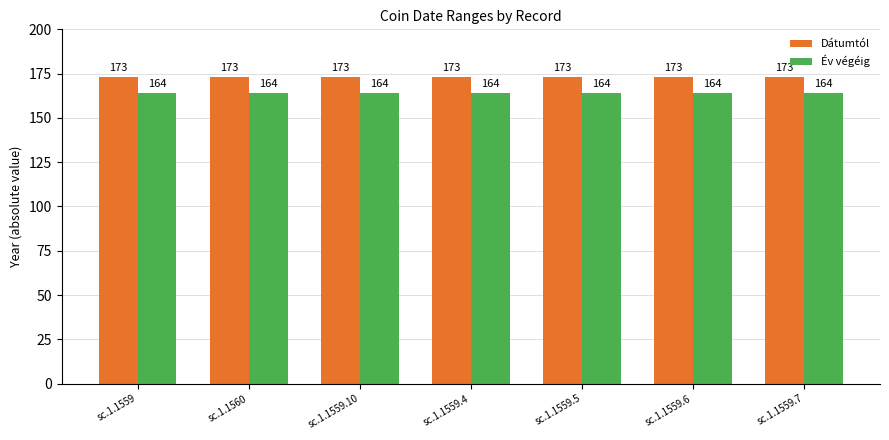

Rank the series at sc.1.1559.10 from lowest to highest value.

Év végéig, Dátumtól